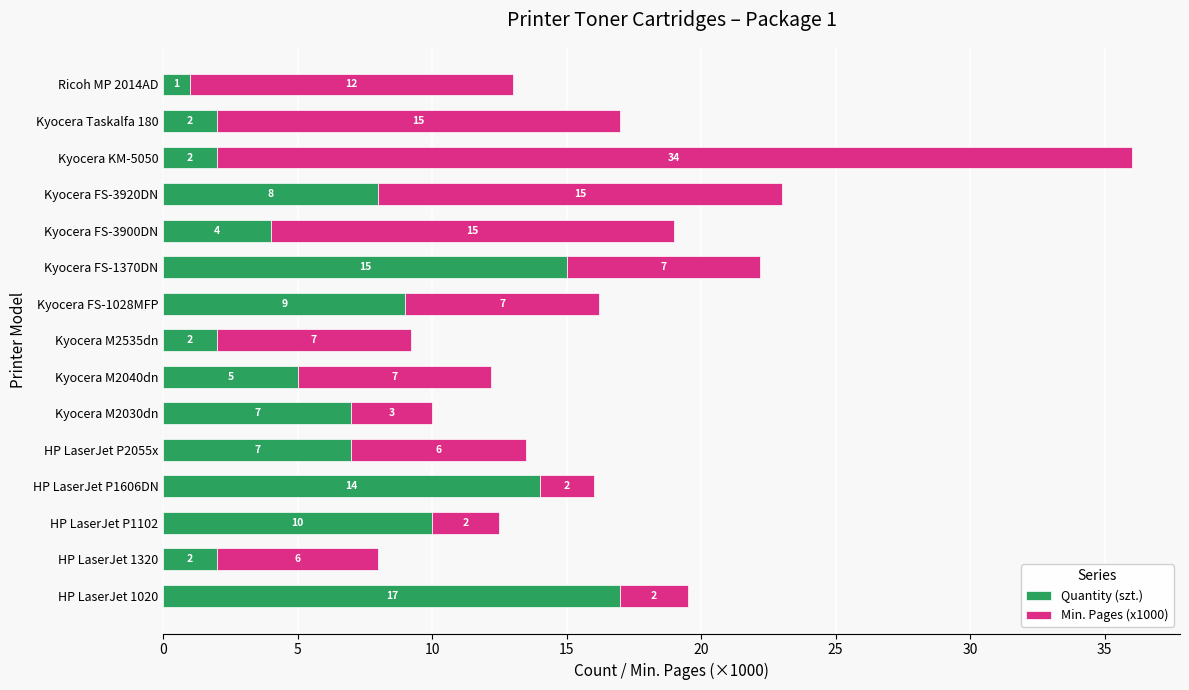

How many data points in Quantity (szt.) are less than 7?

7